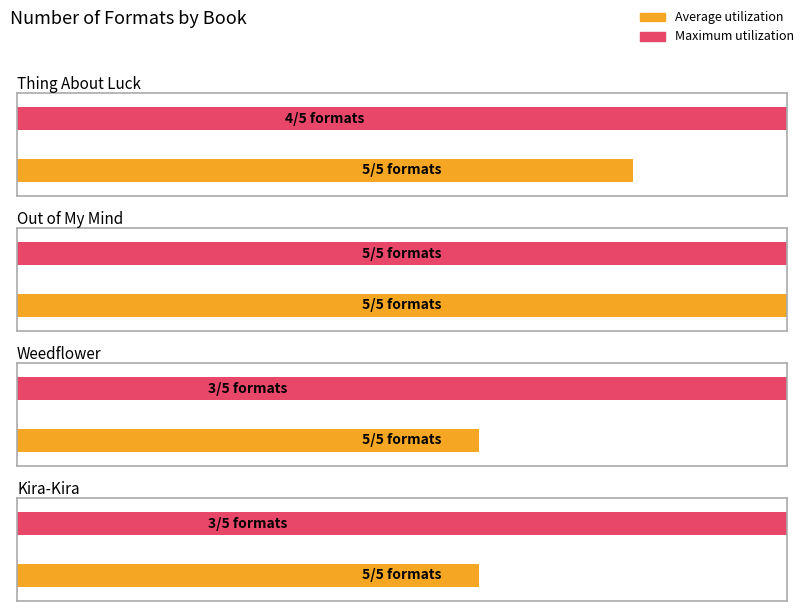

Which series has the largest total across all categories?

Average utilization